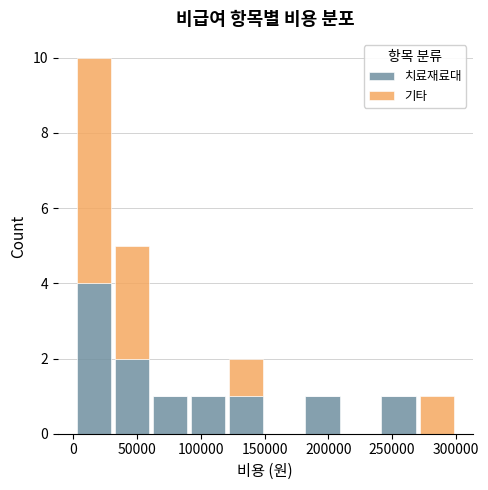

What is the total height of the stacked bar covering 120000 to 150000 on the x-axis? Neither the bar edges nor the heights are printed on the chart, so give them approximately, as read against the axes.

2